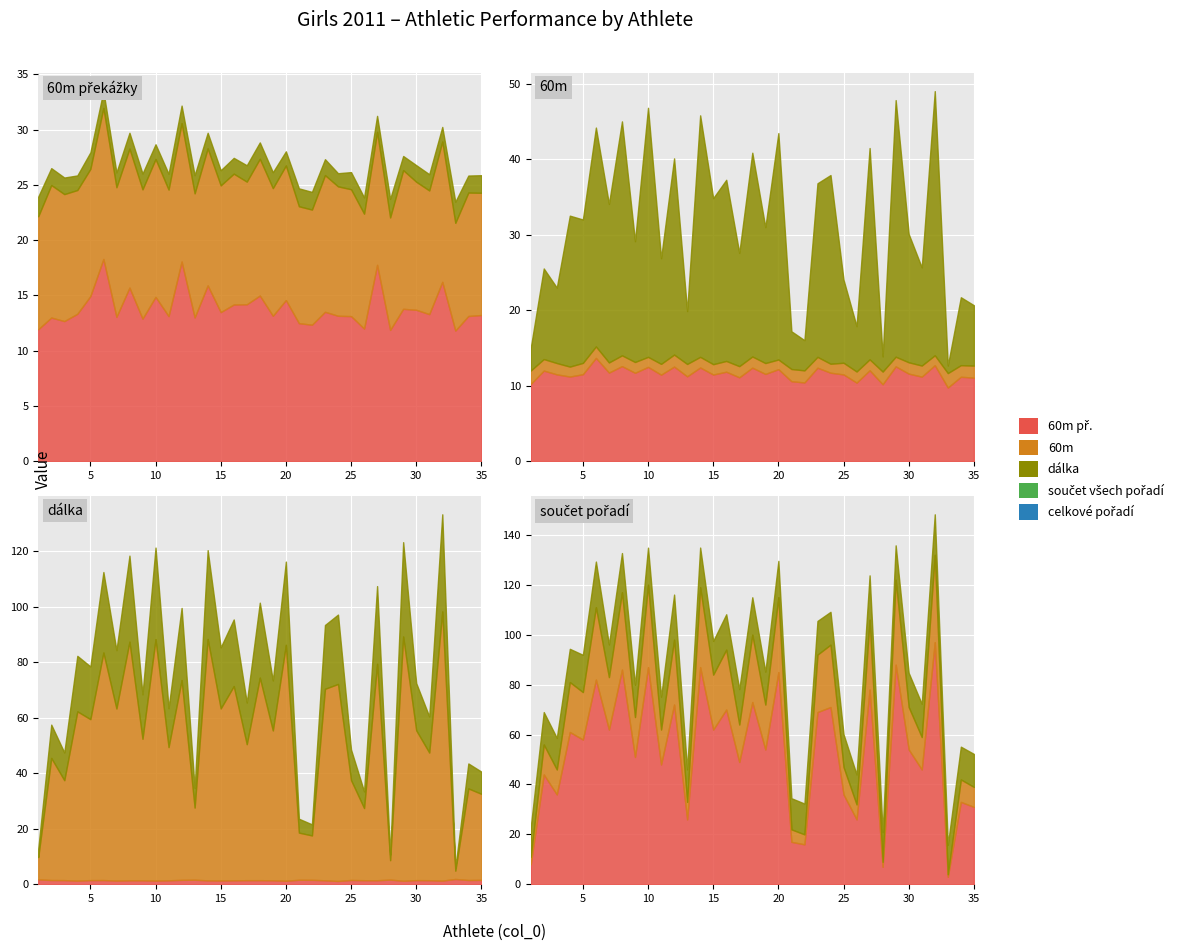

What are all the series names shown in the legend?

60m př., 60m, dálka, součet všech pořadí, celkové pořadí